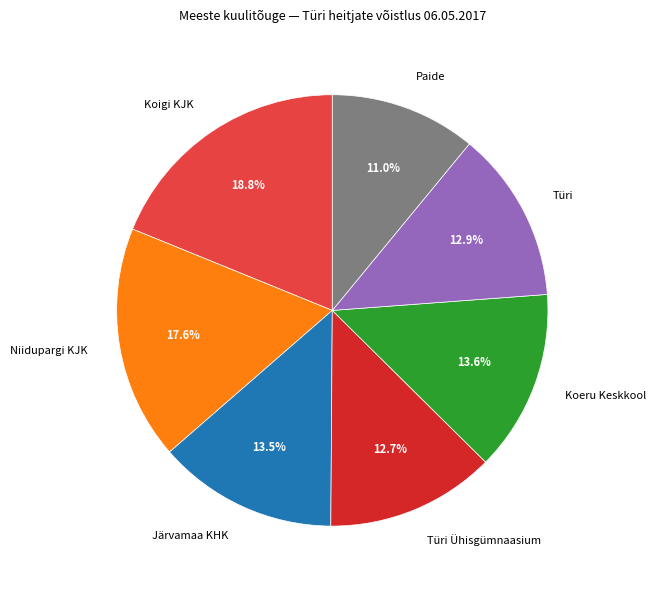

To the nearest percent, what is the difference between the largest and smallest slice percentages?

8%